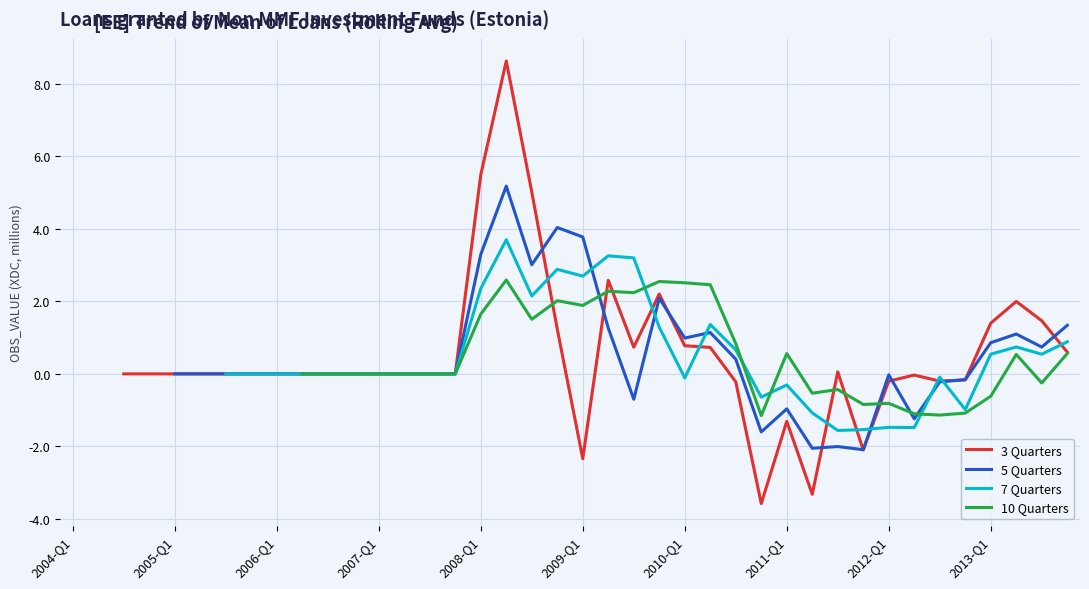

Is the value of 7 Quarters at 36 greater than the value of 10 Quarters at 2009-Q1?

No